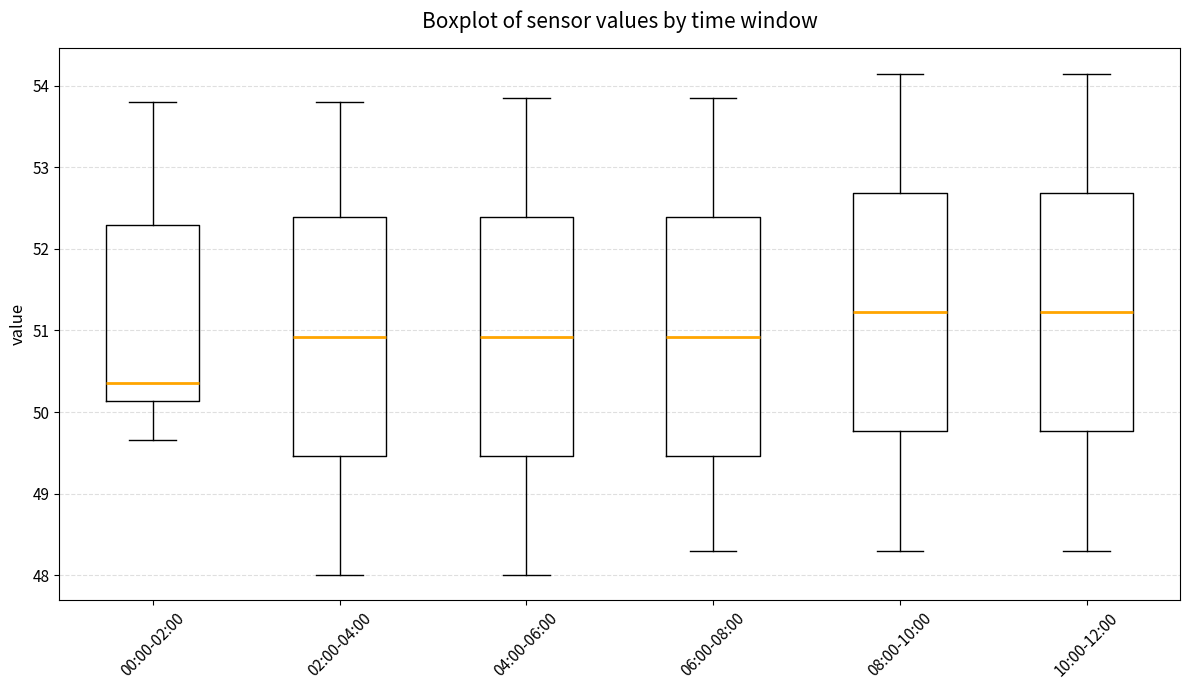

Where does the median line of the box for 04:00-06:00 sit on the y-axis? The values are not printed on the chart, so give them approximately, as read against the axis.

50.9